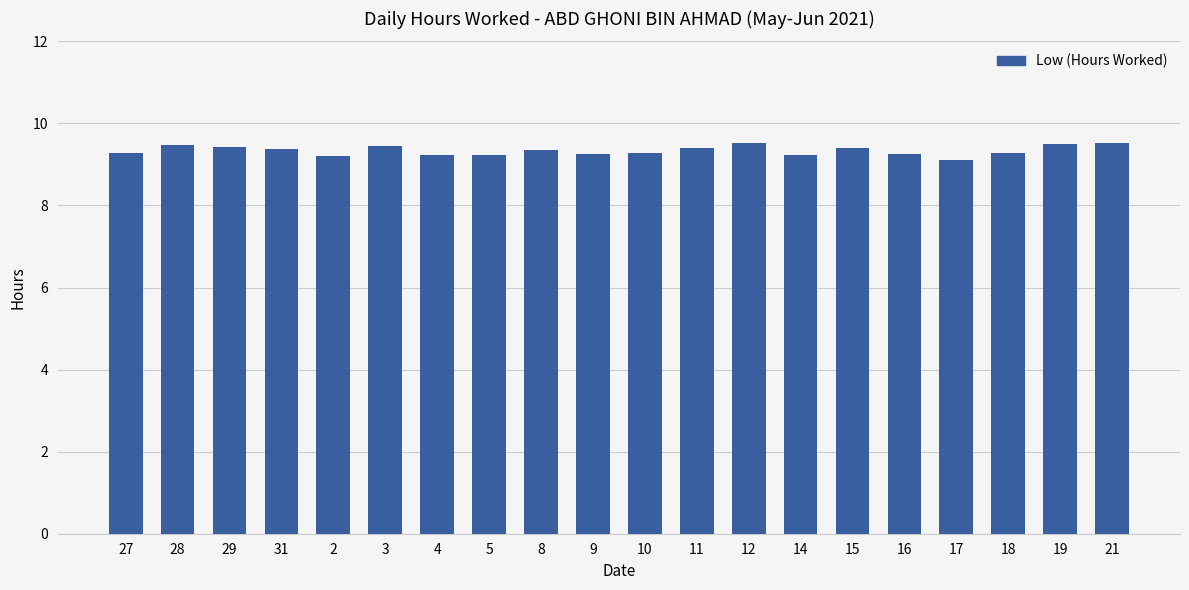

What is the label of the 5th bar from the left?

2